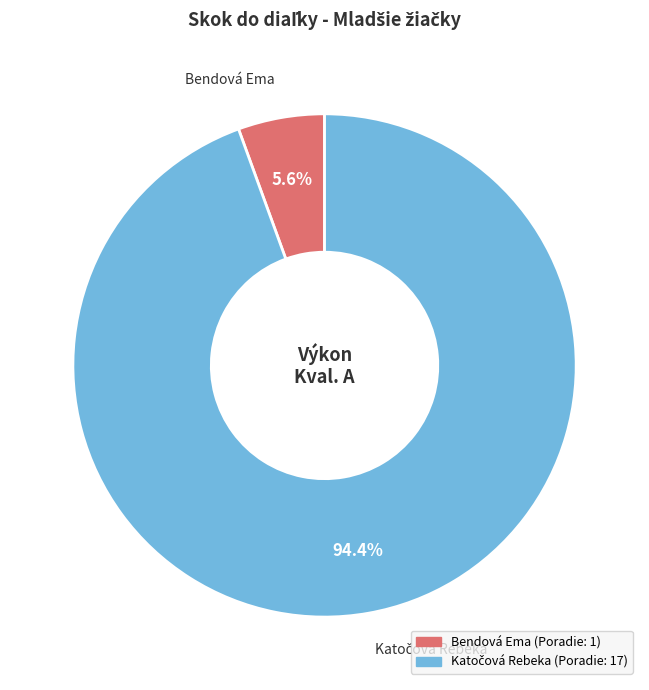

Does Bendová Ema account for over 50% of the chart?

No